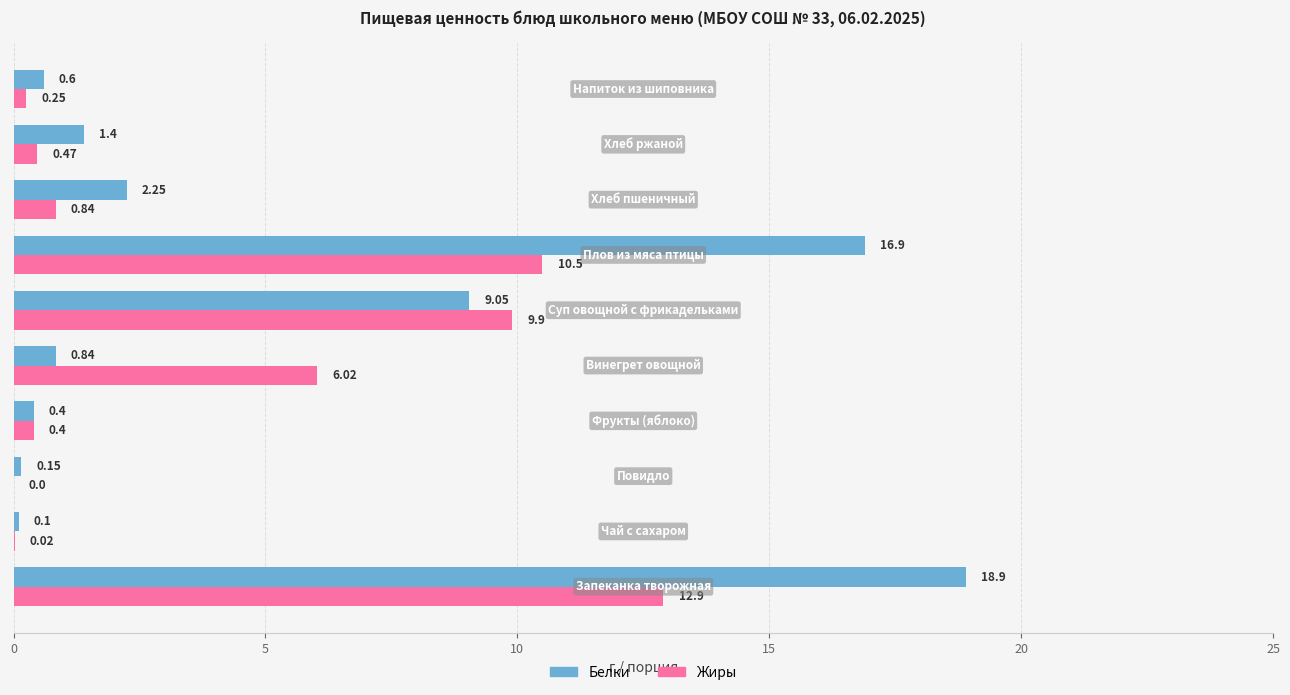

Which series has the largest total across all categories?

Белки